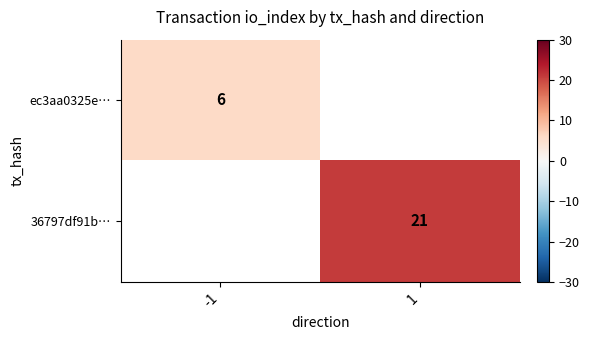

The value of ec3aa0325e… at -1 is 4. True or false?

False